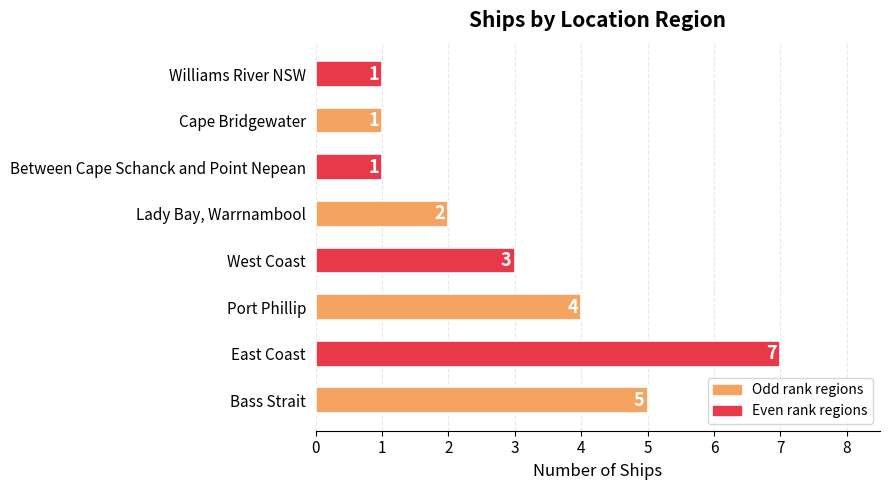

Are the bars grouped side by side (vs. stacked)?

No